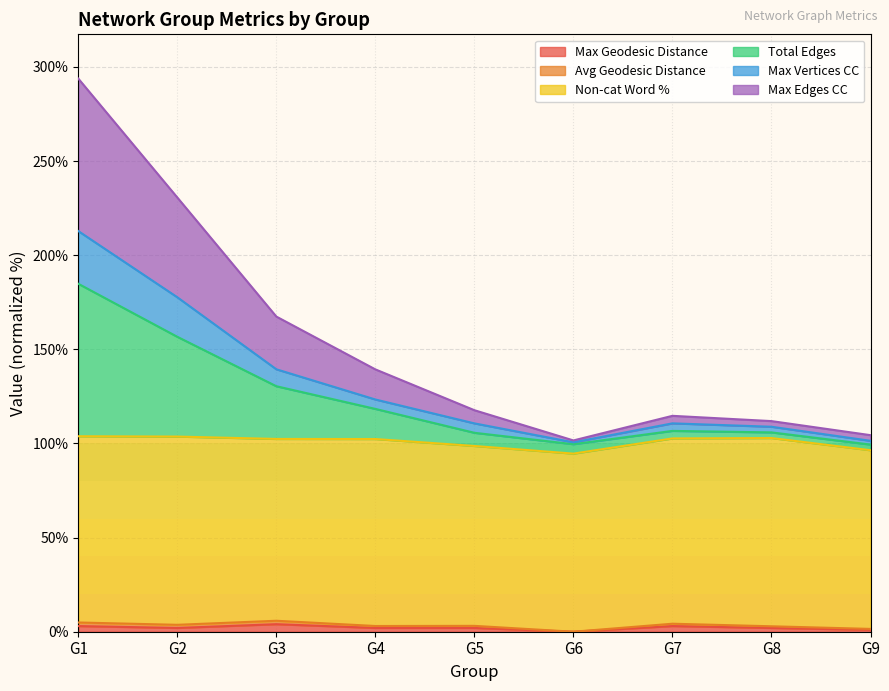

Does the chart have visible grid lines?

Yes